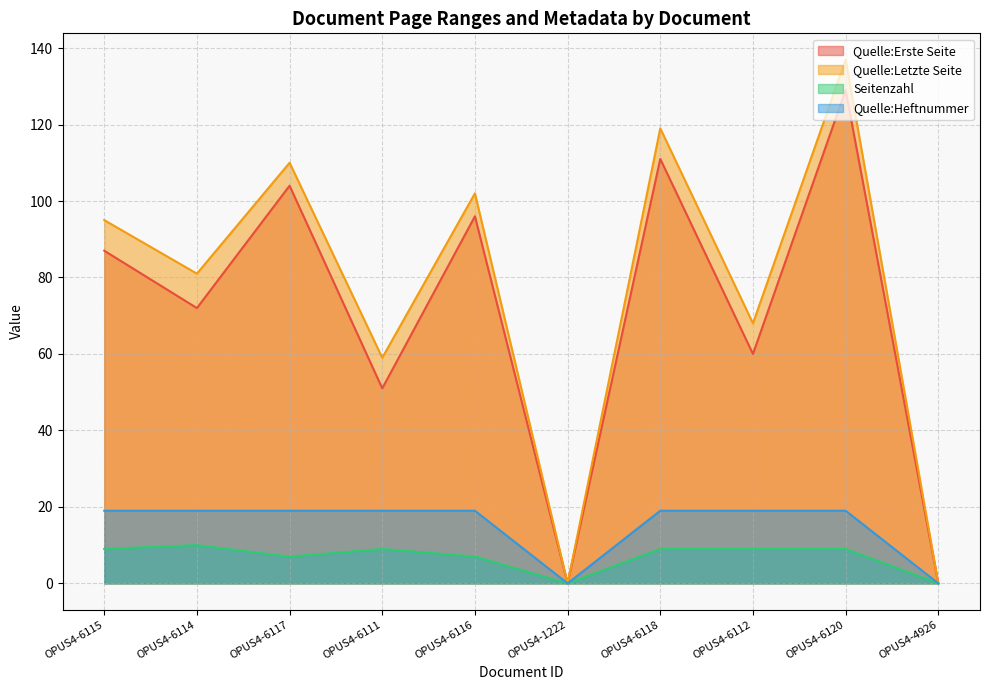

Is the value of Quelle:Heftnummer at OPUS4-6118 greater than the value of Seitenzahl at OPUS4-6114?

Yes